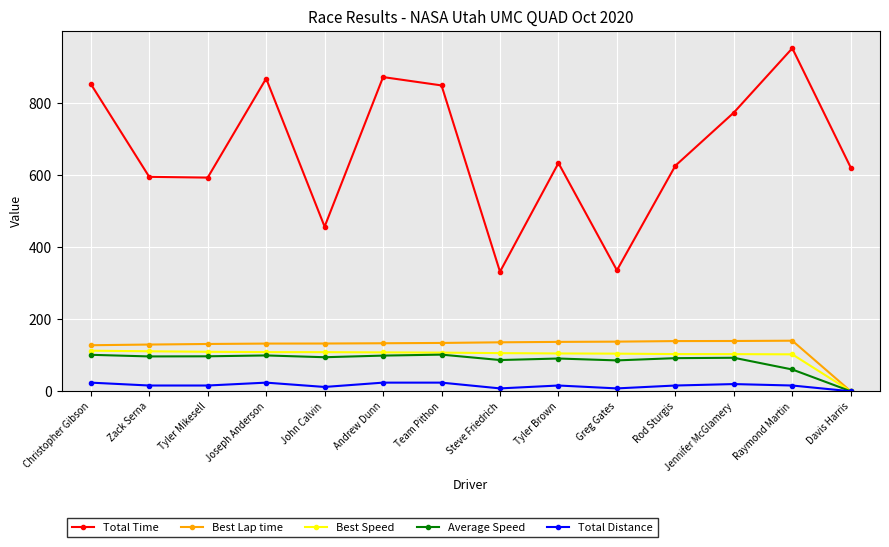

True or false: Total Time has more than 0 points higher than both neighbors.

True